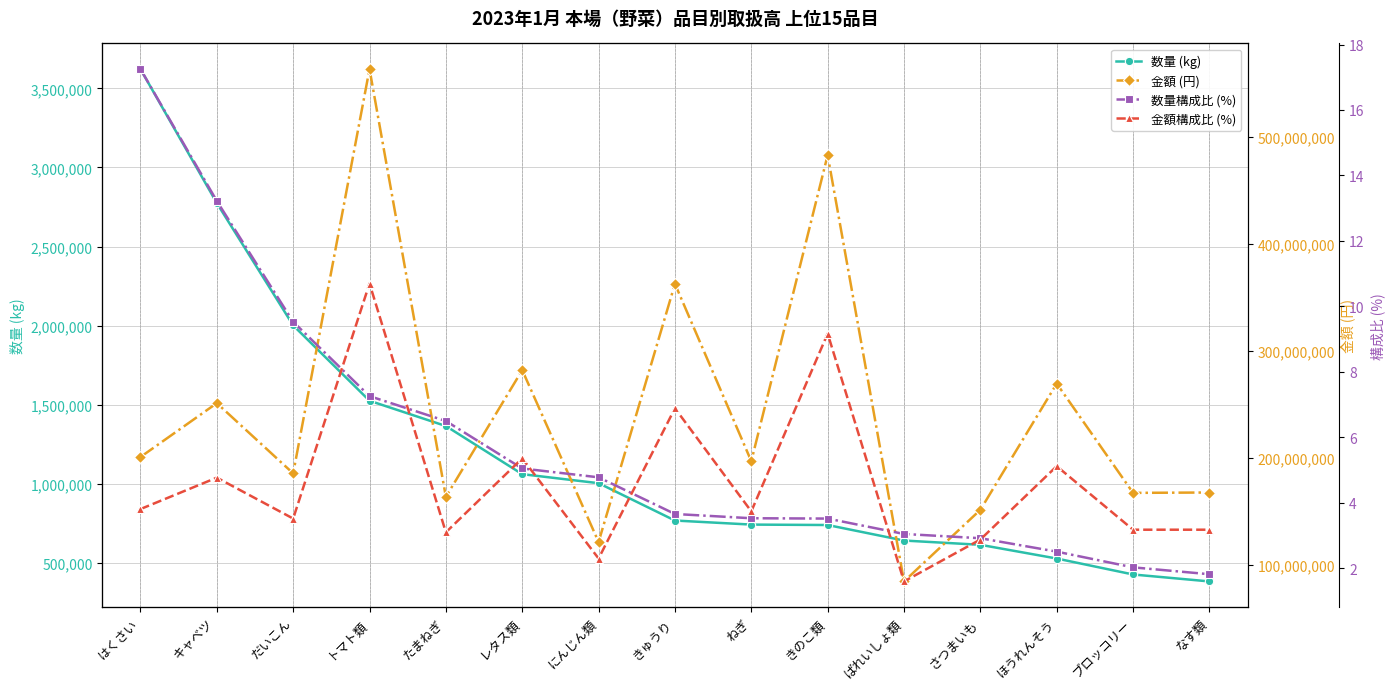

What are all the series names shown in the legend?

数量 (kg), 金額 (円), 数量構成比 (%), 金額構成比 (%)